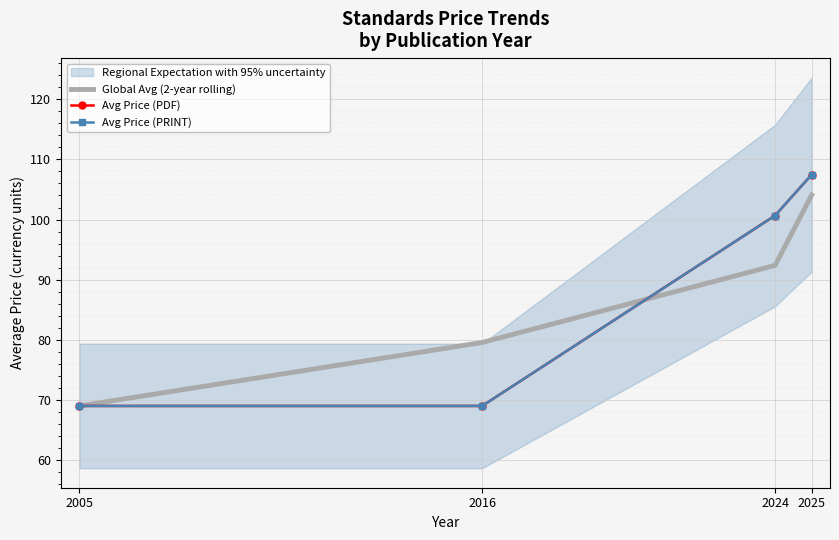

Reading right to left, extract all data points from this chart.

Global Avg (2-year rolling): 2025=104.1	2024=92.4	2016=79.6	2005=69.0
Avg Price (PDF): 2025=107.5	2024=100.7	2016=69.0	2005=69.0
Avg Price (PRINT): 2025=107.5	2024=100.7	2016=69.0	2005=69.0